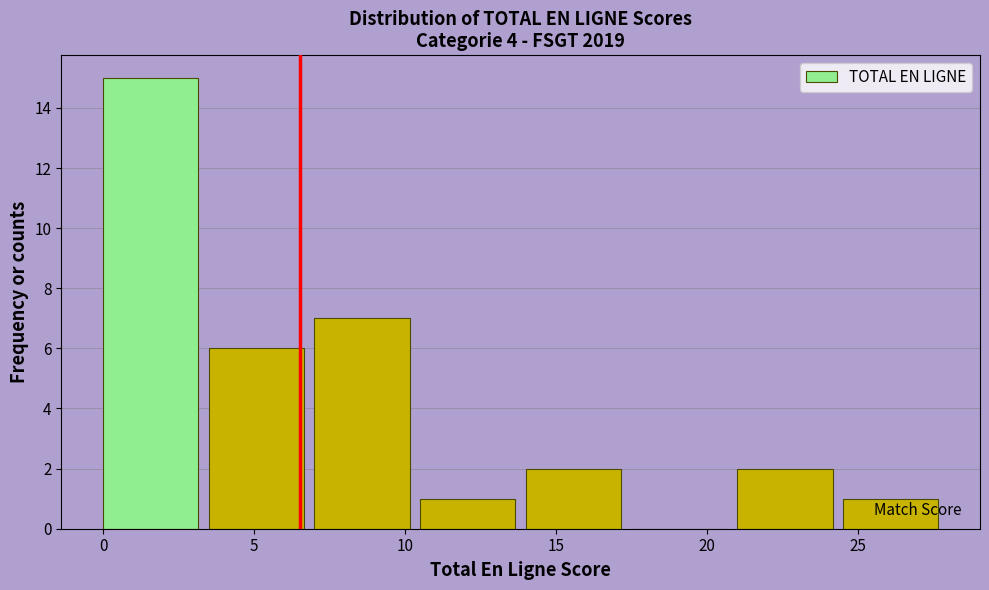

What is the height of the bar covering 14.0 to 17.5 on the x-axis? The values are not printed on the chart, so give them approximately, as read against the axis.

2